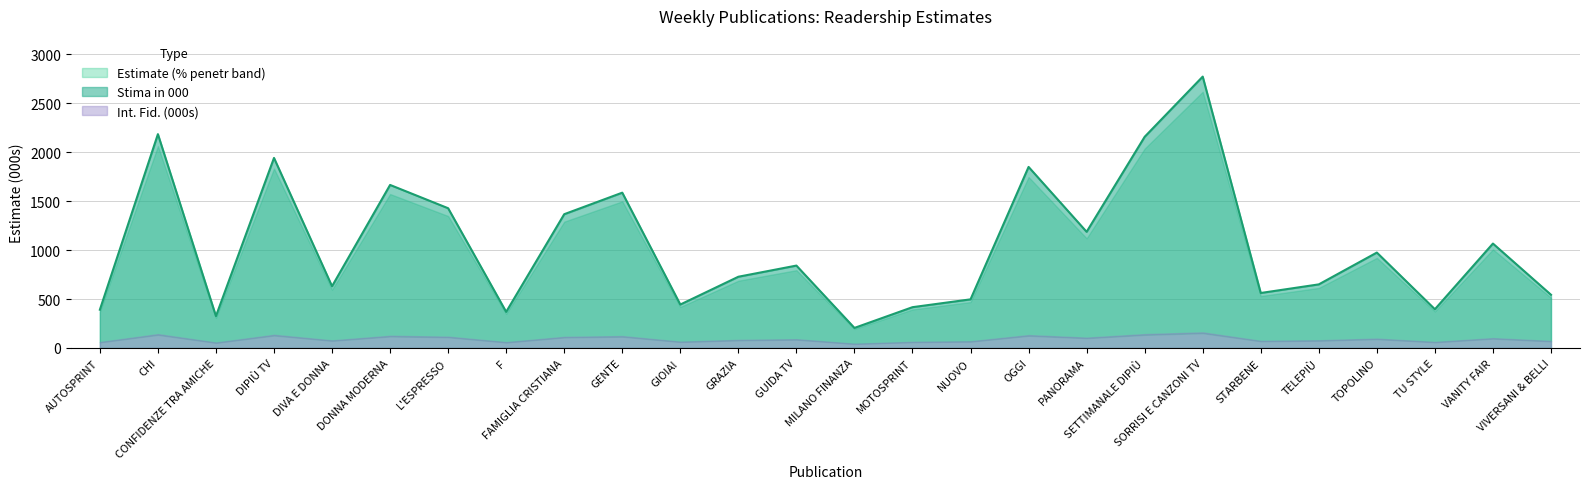

What is the difference between the second highest and minimum values in the Stima in 000 series?

1980